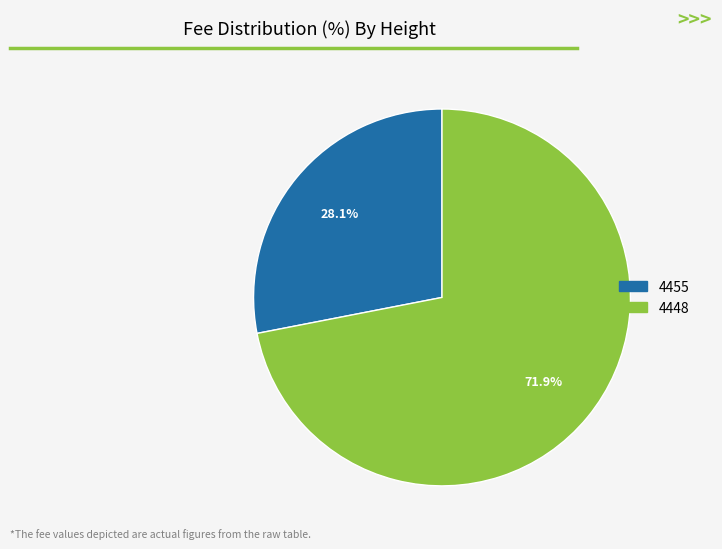

Rank the categories by value from lowest to highest.

4455, 4448